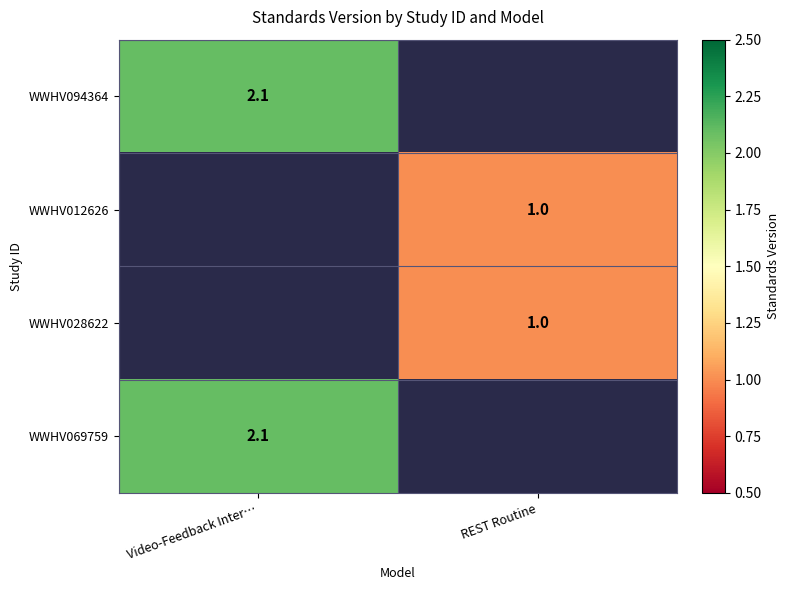

The WWHV069759 series shows 2.1 at Video-Feedback Inter…. True or false?

True